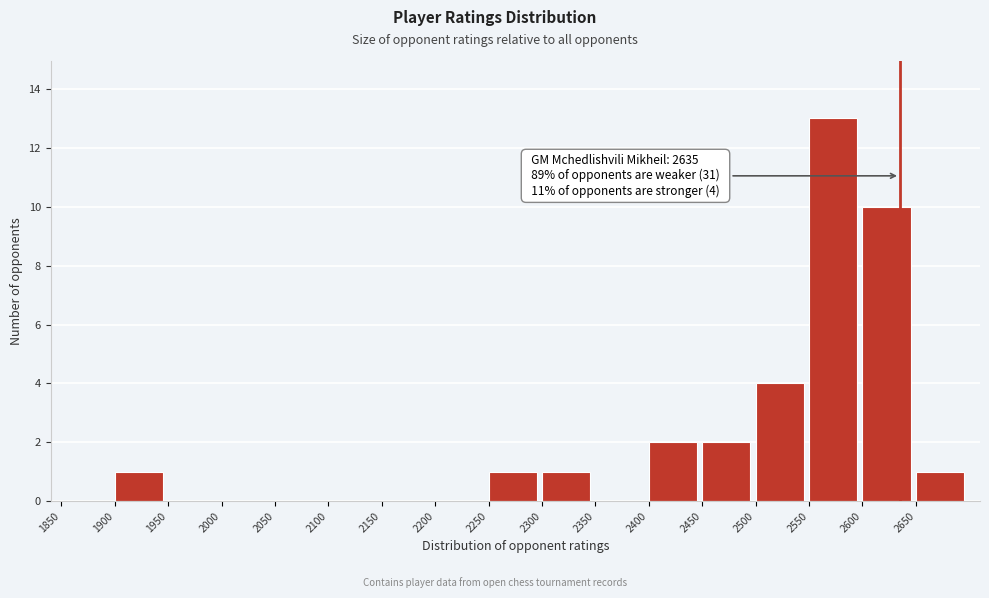

Which range on the x-axis has the tallest bar?

2550 to 2600